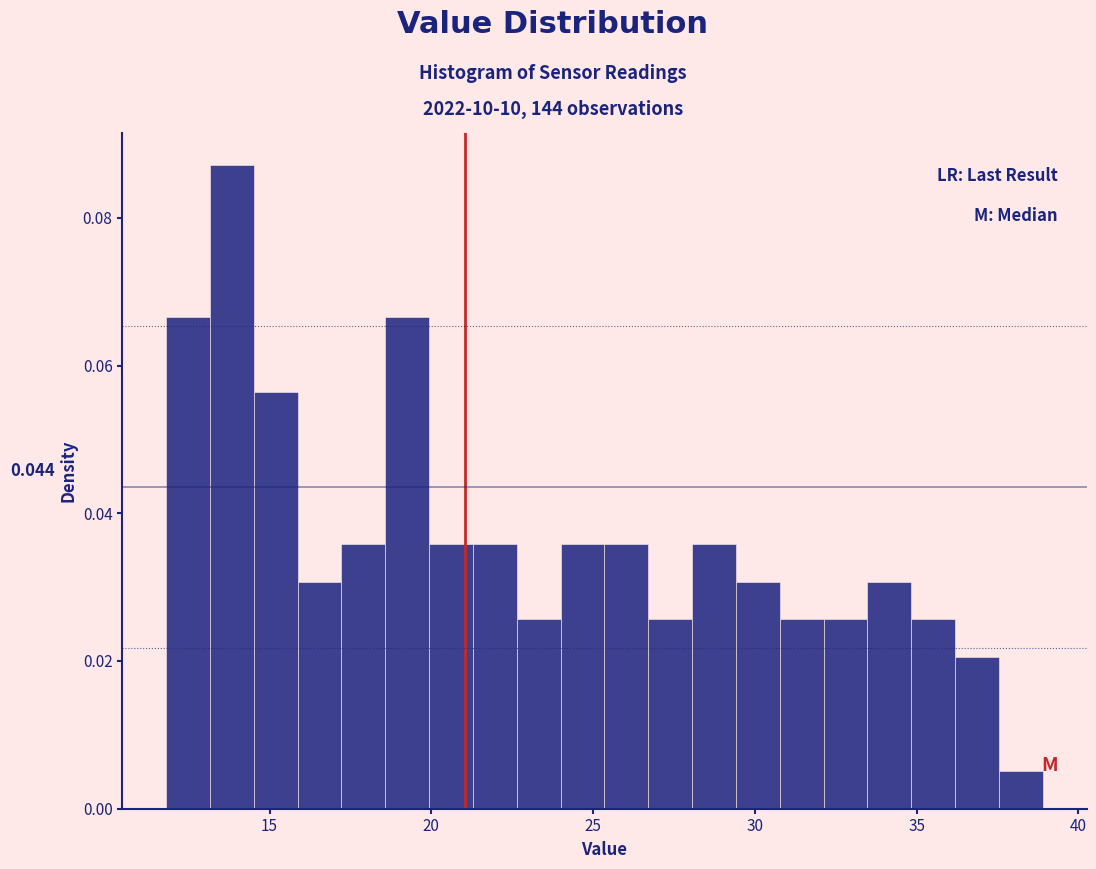

Read against the x-axis, roughly where is the centre of the tallest bar?

14.0